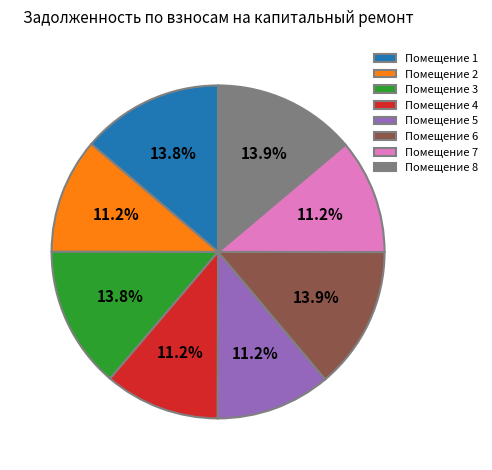

What is the ratio of the value at Помещение 6 to the value at Помещение 3?

1.0